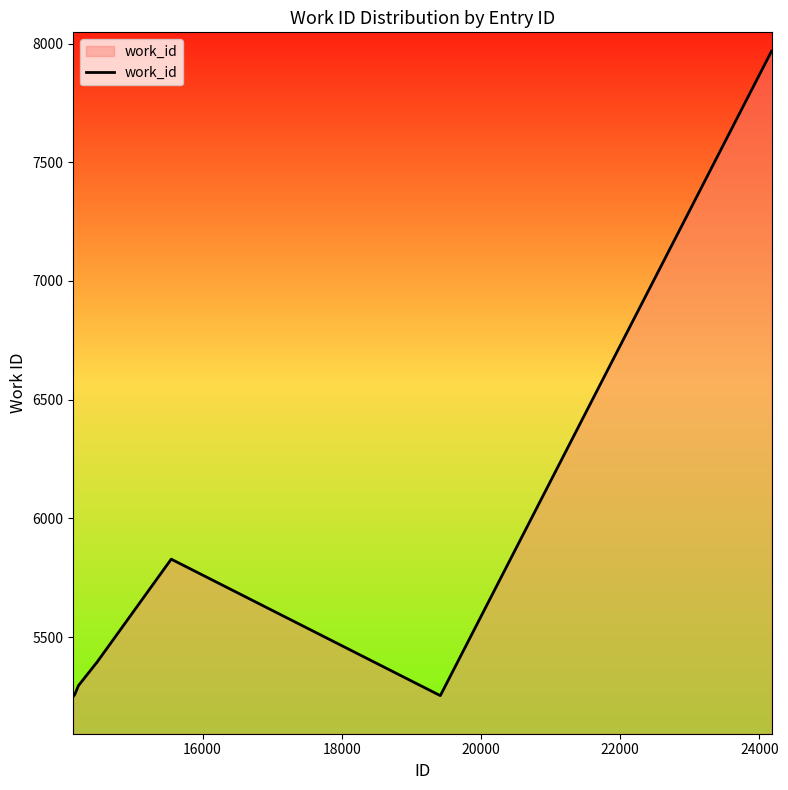

Does the chart display data point markers on the line(s)?

No